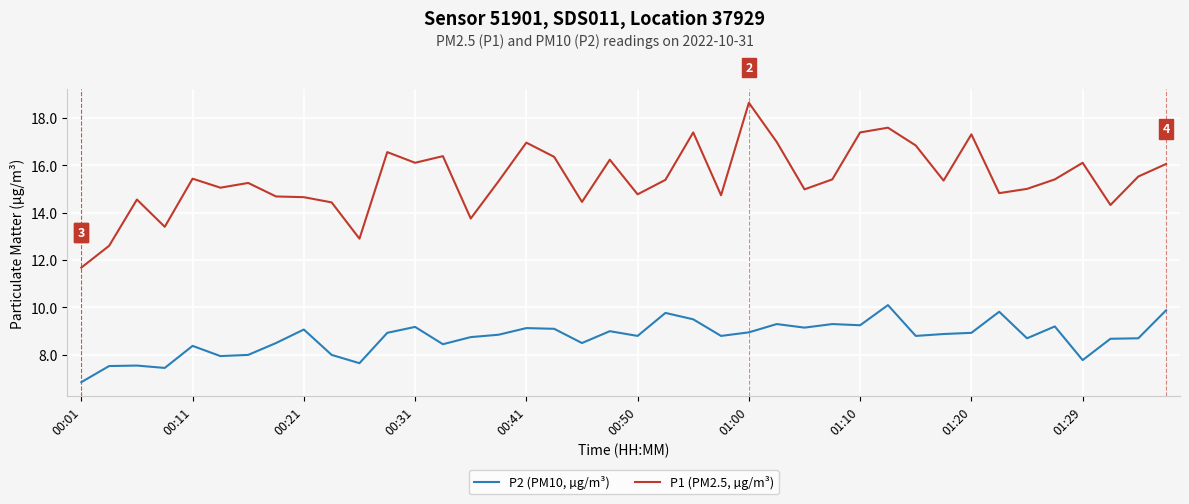

How many series are shown in this chart?

2